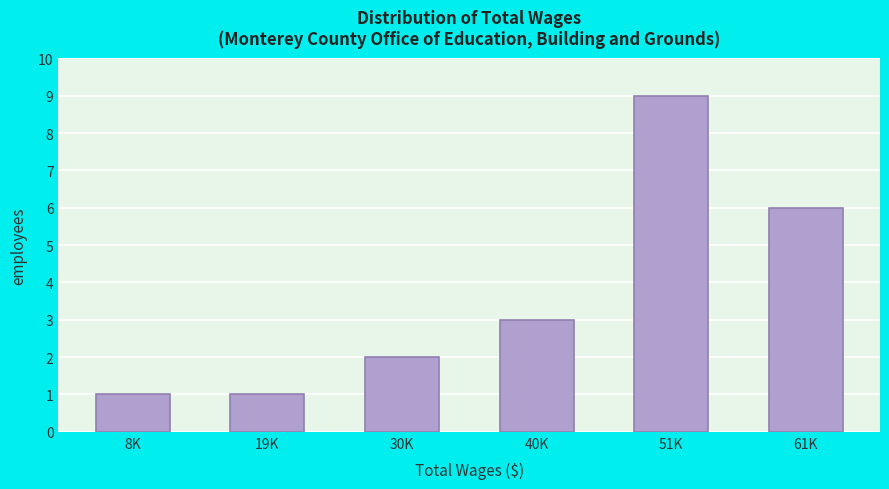

Reading left to right, list all the values displayed in this chart.

1	1	2	3	9	6